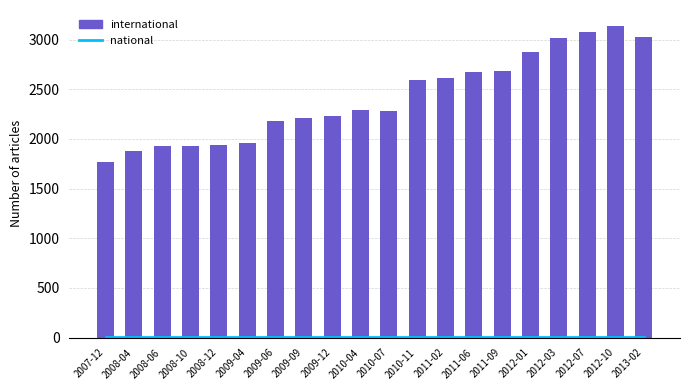

Rank the series by their maximum value, from highest to lowest.

international, national